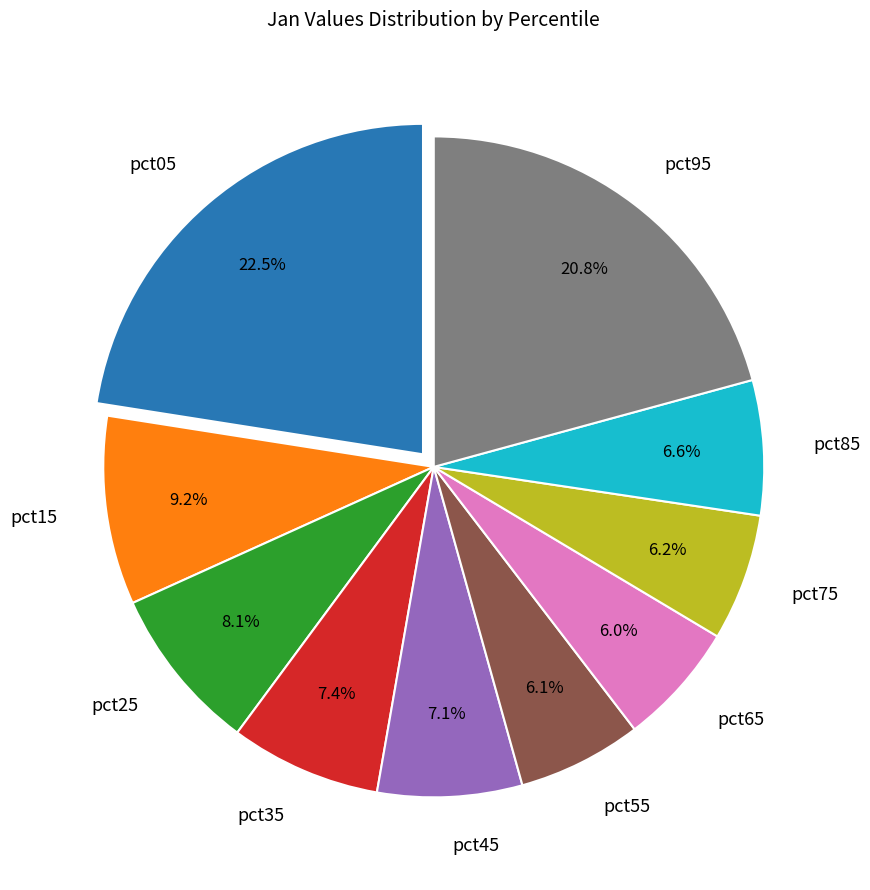

The pct35 slice represents 22% of the pie. True or false?

False